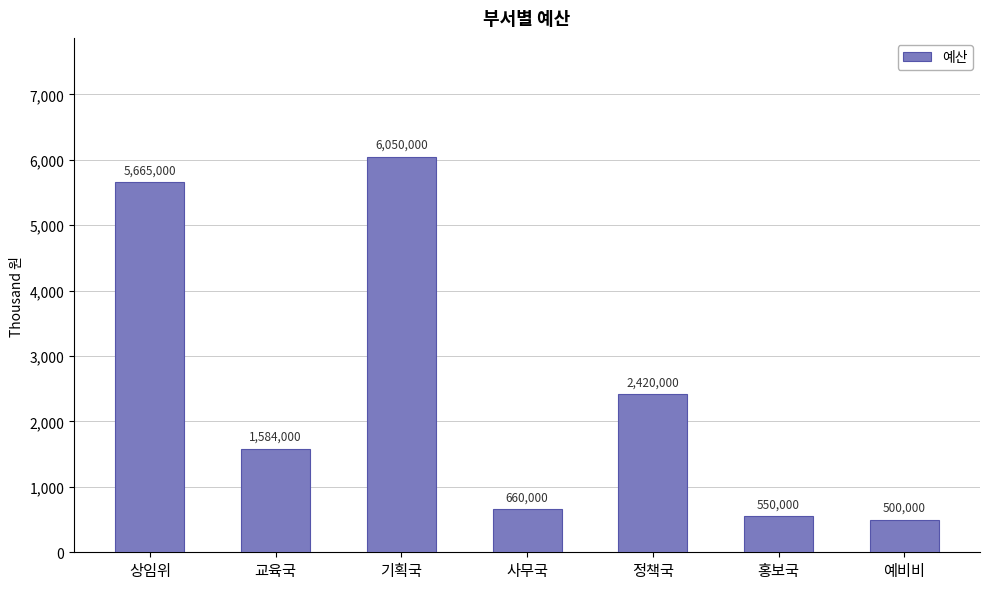

How many bars are there in total?

7